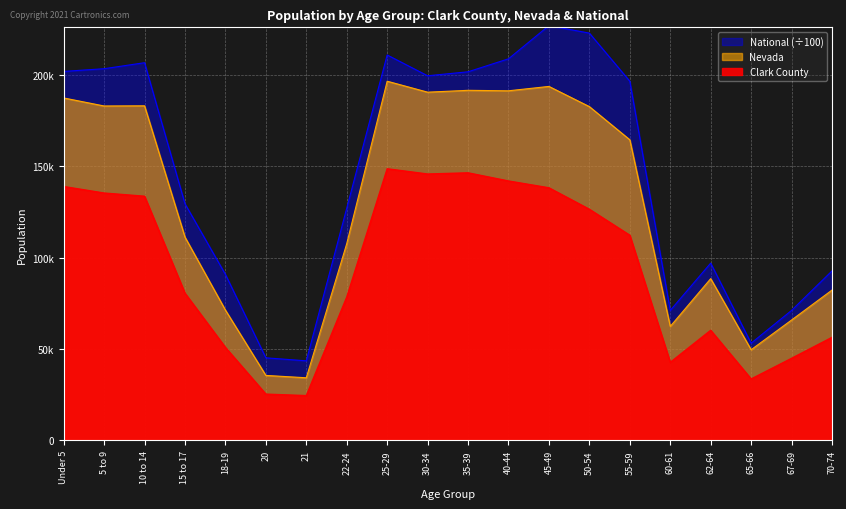

Which category has the lowest value across all series?

21